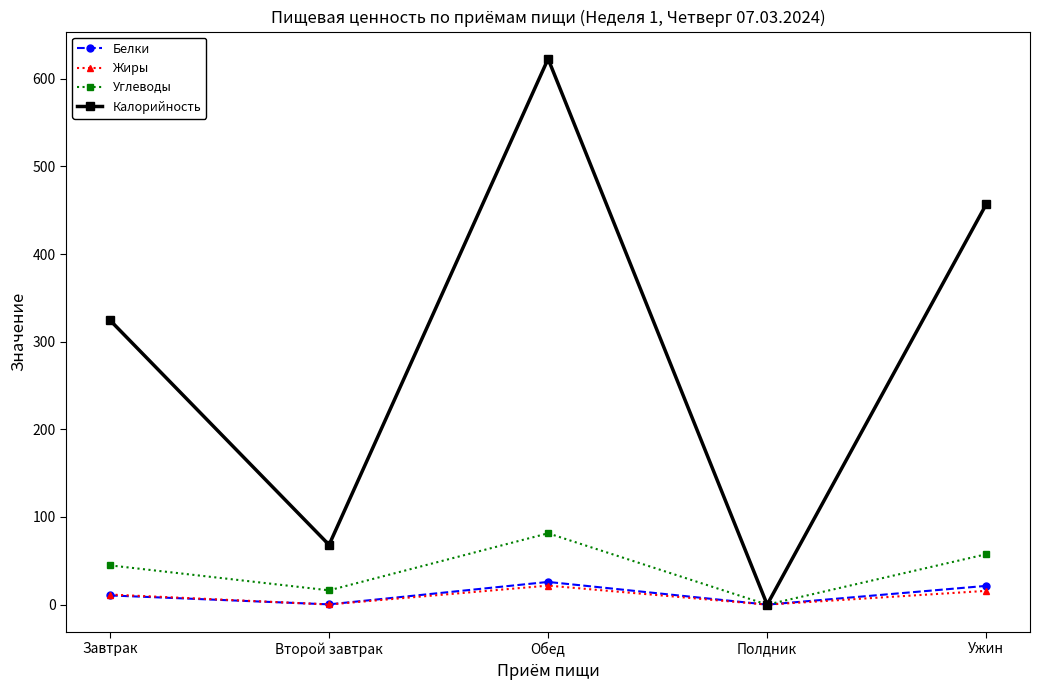

What is the difference between the maximum and minimum values in the Калорийность series?

622.8